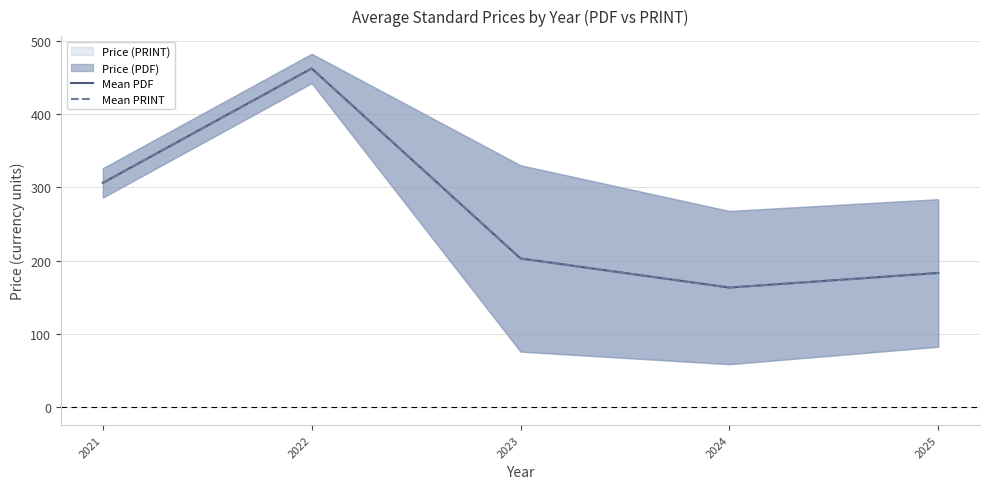

What is the value of the Mean PRINT point at the 1st from the left?

306.0